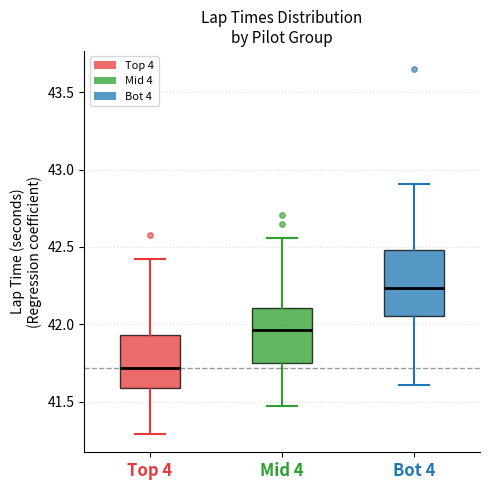

Reading left to right, read every box against the y-axis: the position of its median line, the range the box covers, and the ends of its whiskers. The values are not printed on the chart, so give them approximately, as read against the axis.

Top 4: median 41.70, box 41.60 to 41.95, whiskers 41.30 to 42.40
Mid 4: median 41.95, box 41.75 to 42.10, whiskers 41.45 to 42.55
Bot 4: median 42.25, box 42.05 to 42.50, whiskers 41.60 to 42.90